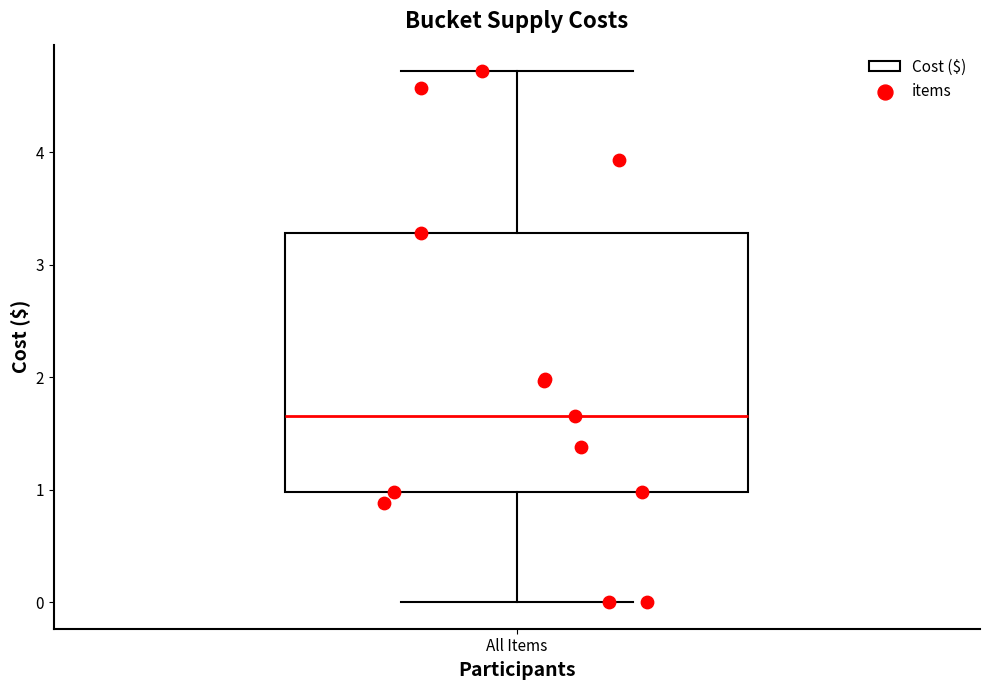

Read this box plot against the y-axis: the position of the median line, the range covered by the box, and the ends of both whiskers. The values are not printed on the chart, so give them approximately, as read against the axis.

median 1.7, box 1.0 to 3.3, whiskers 0.0 to 4.7